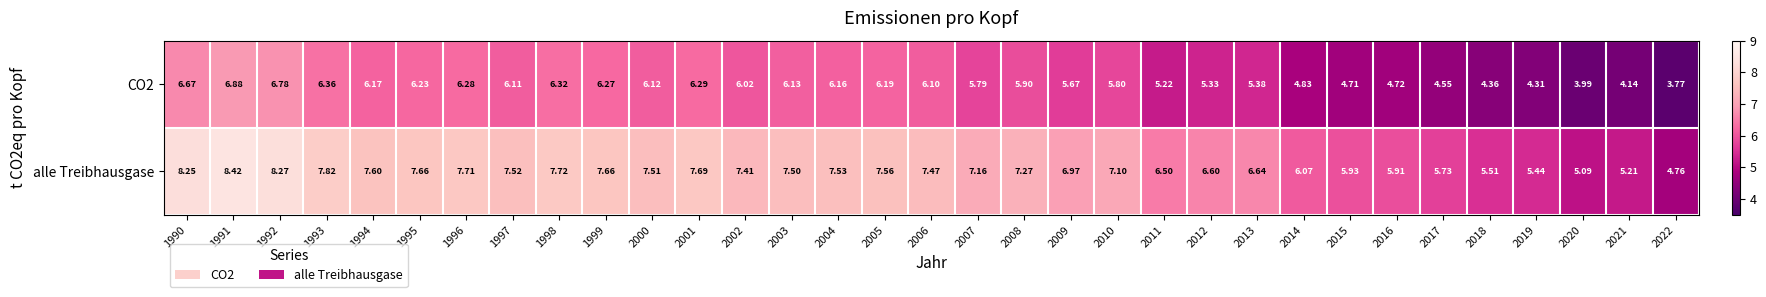

Which series has the widest spread of values?

alle Treibhausgase